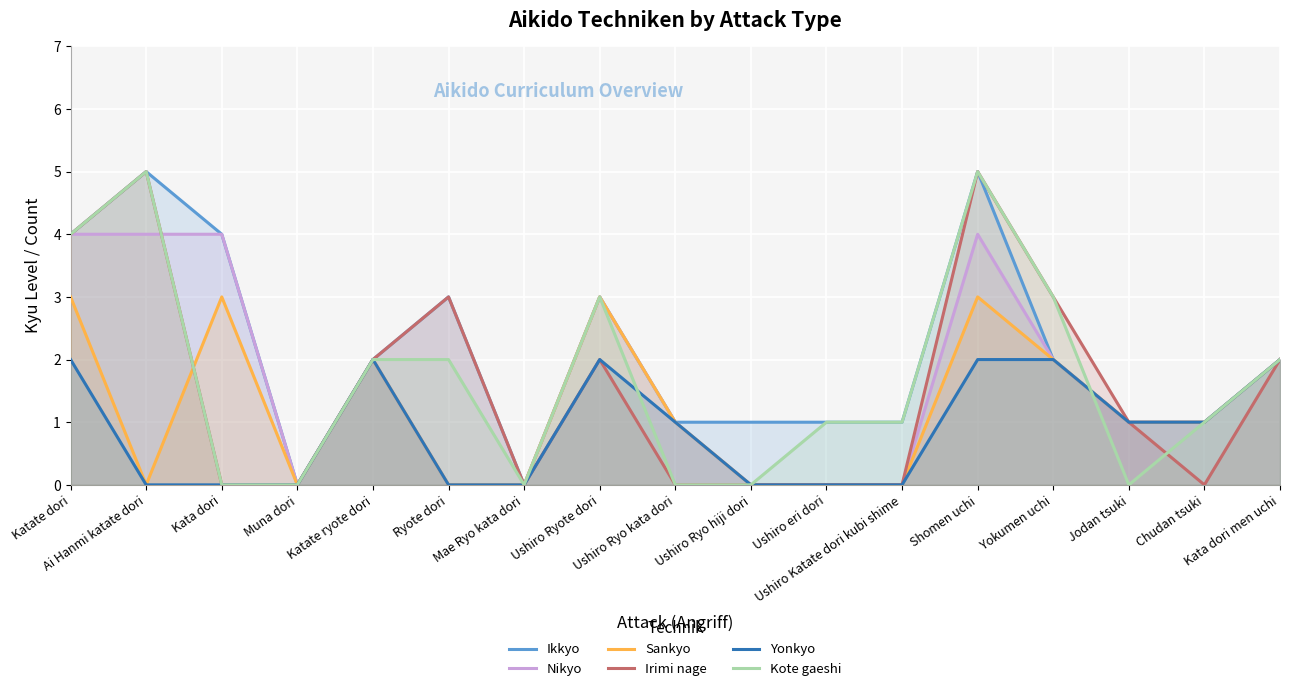

Reading left to right, list all the values displayed in this chart.

Ikkyo: Katate dori=4	Ai Hanmi katate dori=5	Kata dori=4	Muna dori=0	Katate ryote dori=2	Ryote dori=3	Mae Ryo kata dori=0	Ushiro Ryote dori=3	Ushiro Ryo kata dori=1	Ushiro Ryo hiji dori=1	Ushiro eri dori=1	Ushiro Katate dori kubi shime=1	Shomen uchi=5	Yokumen uchi=2	Jodan tsuki=1	Chudan tsuki=1	Kata dori men uchi=2
Nikyo: Katate dori=4	Ai Hanmi katate dori=4	Kata dori=4	Muna dori=0	Katate ryote dori=2	Ryote dori=0	Mae Ryo kata dori=0	Ushiro Ryote dori=3	Ushiro Ryo kata dori=1	Ushiro Ryo hiji dori=0	Ushiro eri dori=0	Ushiro Katate dori kubi shime=0	Shomen uchi=4	Yokumen uchi=2	Jodan tsuki=1	Chudan tsuki=1	Kata dori men uchi=2
Sankyo: Katate dori=3	Ai Hanmi katate dori=0	Kata dori=3	Muna dori=0	Katate ryote dori=2	Ryote dori=0	Mae Ryo kata dori=0	Ushiro Ryote dori=3	Ushiro Ryo kata dori=1	Ushiro Ryo hiji dori=0	Ushiro eri dori=0	Ushiro Katate dori kubi shime=0	Shomen uchi=3	Yokumen uchi=2	Jodan tsuki=1	Chudan tsuki=1	Kata dori men uchi=2
Irimi nage: Katate dori=4	Ai Hanmi katate dori=5	Kata dori=0	Muna dori=0	Katate ryote dori=2	Ryote dori=3	Mae Ryo kata dori=0	Ushiro Ryote dori=2	Ushiro Ryo kata dori=0	Ushiro Ryo hiji dori=0	Ushiro eri dori=0	Ushiro Katate dori kubi shime=0	Shomen uchi=5	Yokumen uchi=3	Jodan tsuki=1	Chudan tsuki=0	Kata dori men uchi=2
Yonkyo: Katate dori=2	Ai Hanmi katate dori=0	Kata dori=0	Muna dori=0	Katate ryote dori=2	Ryote dori=0	Mae Ryo kata dori=0	Ushiro Ryote dori=2	Ushiro Ryo kata dori=1	Ushiro Ryo hiji dori=0	Ushiro eri dori=0	Ushiro Katate dori kubi shime=0	Shomen uchi=2	Yokumen uchi=2	Jodan tsuki=1	Chudan tsuki=1	Kata dori men uchi=2
Kote gaeshi: Katate dori=4	Ai Hanmi katate dori=5	Kata dori=0	Muna dori=0	Katate ryote dori=2	Ryote dori=2	Mae Ryo kata dori=0	Ushiro Ryote dori=3	Ushiro Ryo kata dori=0	Ushiro Ryo hiji dori=0	Ushiro eri dori=1	Ushiro Katate dori kubi shime=1	Shomen uchi=5	Yokumen uchi=3	Jodan tsuki=0	Chudan tsuki=1	Kata dori men uchi=2